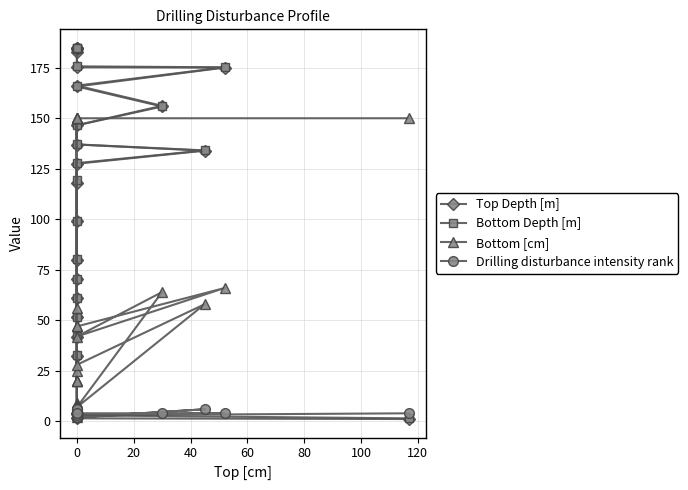

What is the sum of the Drilling disturbance intensity rank values at 9 and 100?

9.0